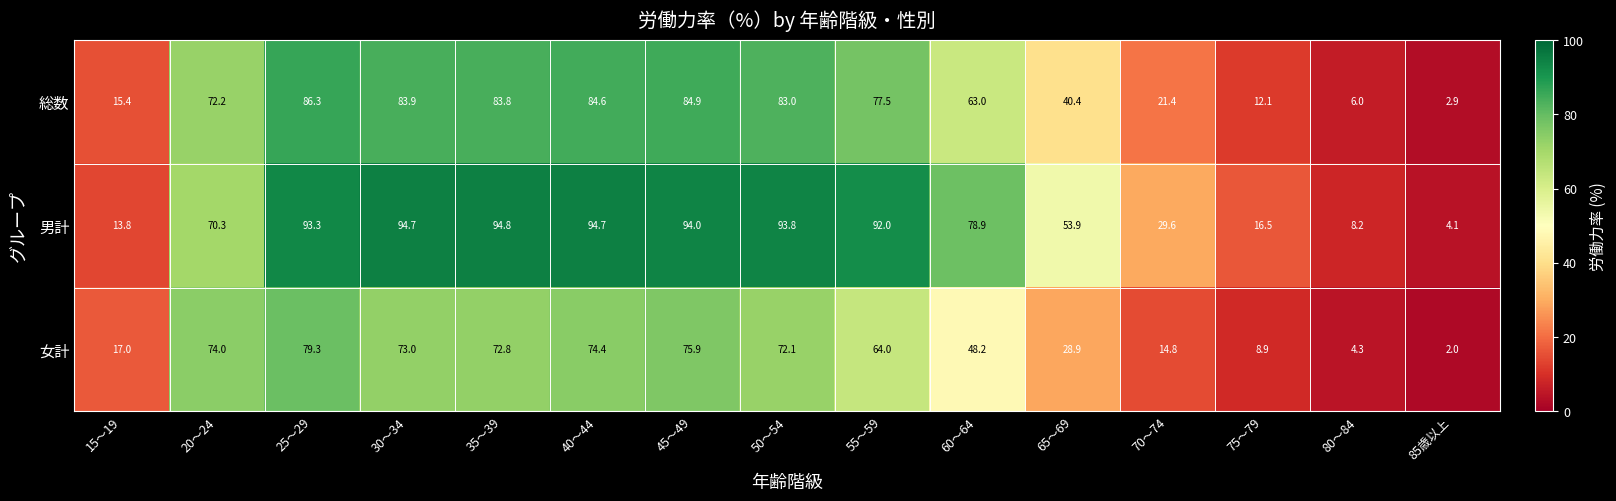

The 男計 series shows 70.3 at 20～24. True or false?

True